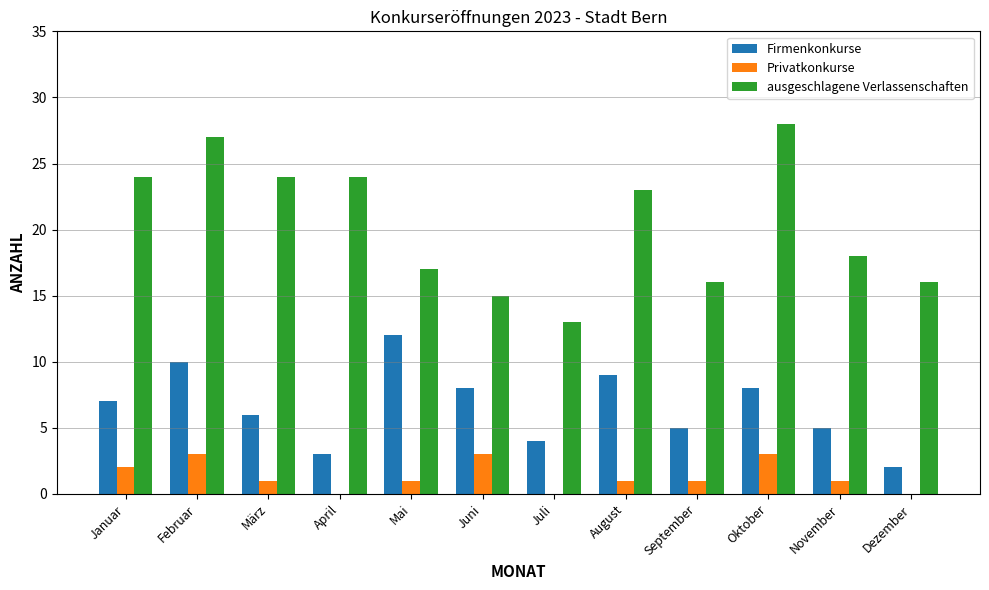

Which series has the largest total across all categories?

ausgeschlagene Verlassenschaften